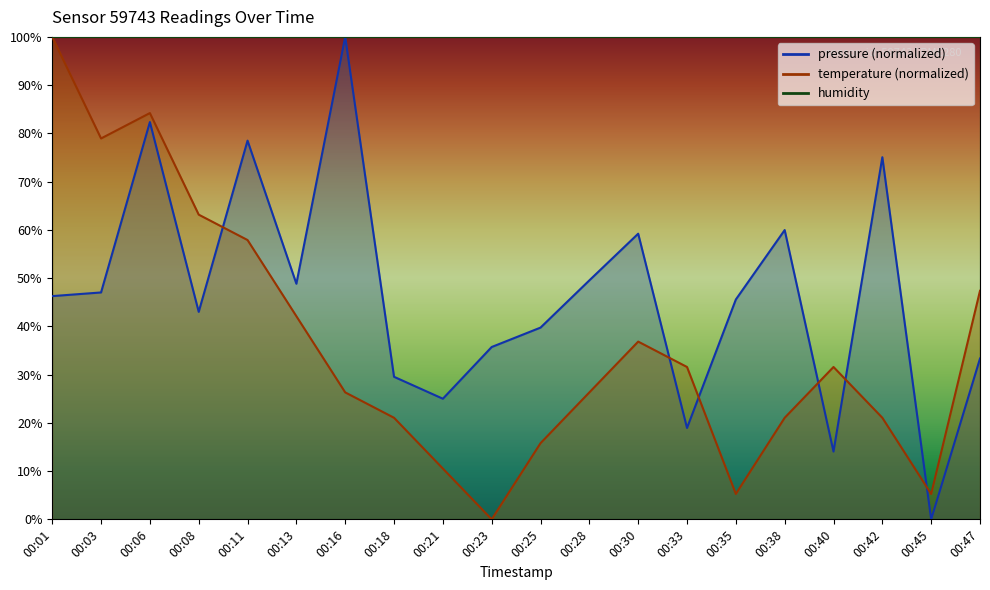

How many lines are shown in the chart?

2